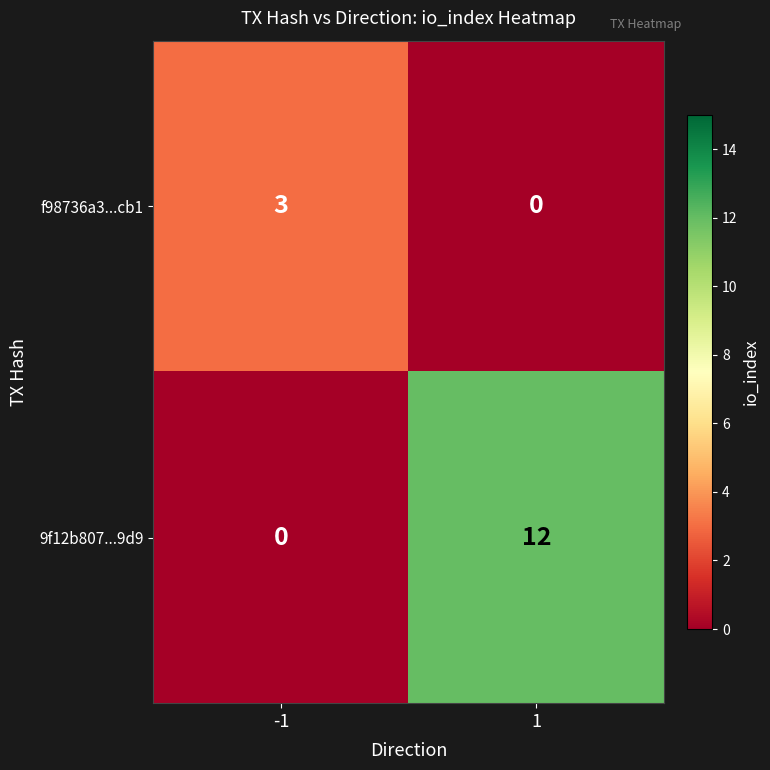

What is the difference between the f98736a3...cb1 values at -1 and 1?

3